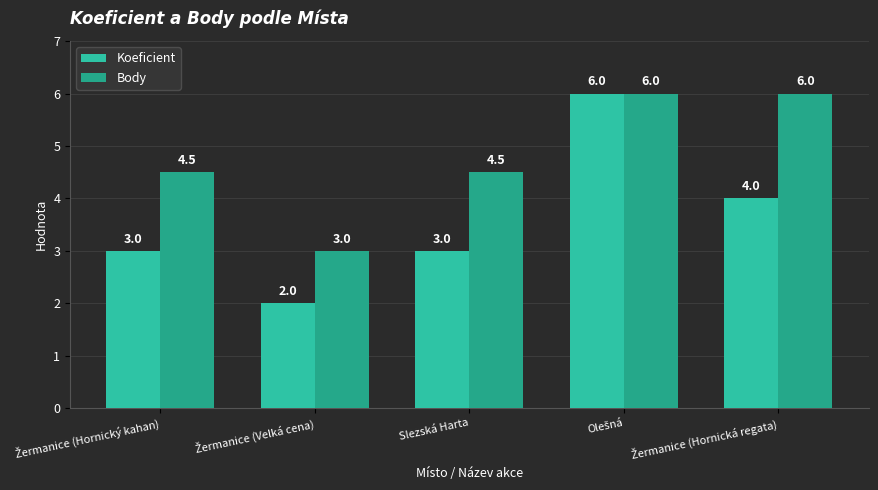

What are all the series names shown in the legend?

Koeficient, Body